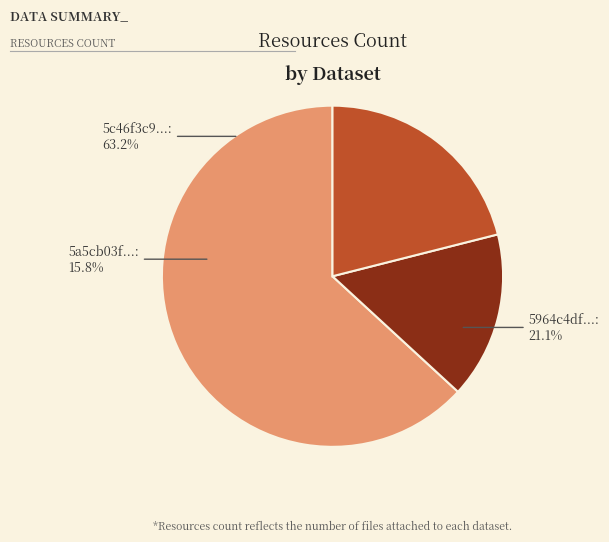

To the nearest percent, what percentage of the pie is 5c46f3c9277cb034abd79b38: 12 resources?

63%